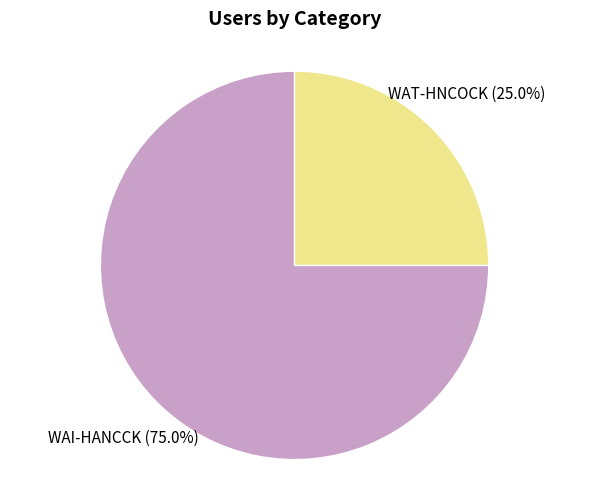

Is there a majority slice in this chart?

Yes